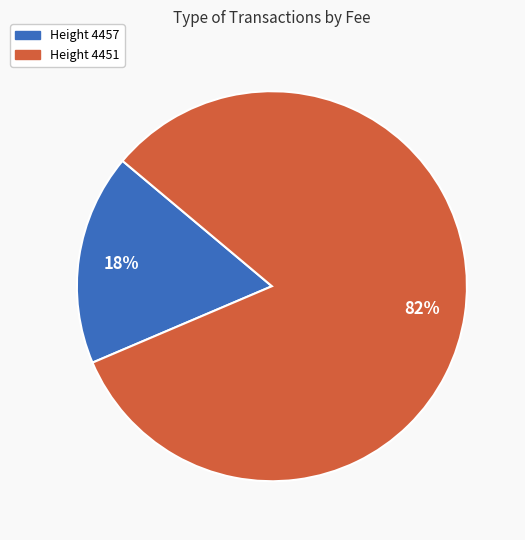

Does any single category account for the majority?

Yes